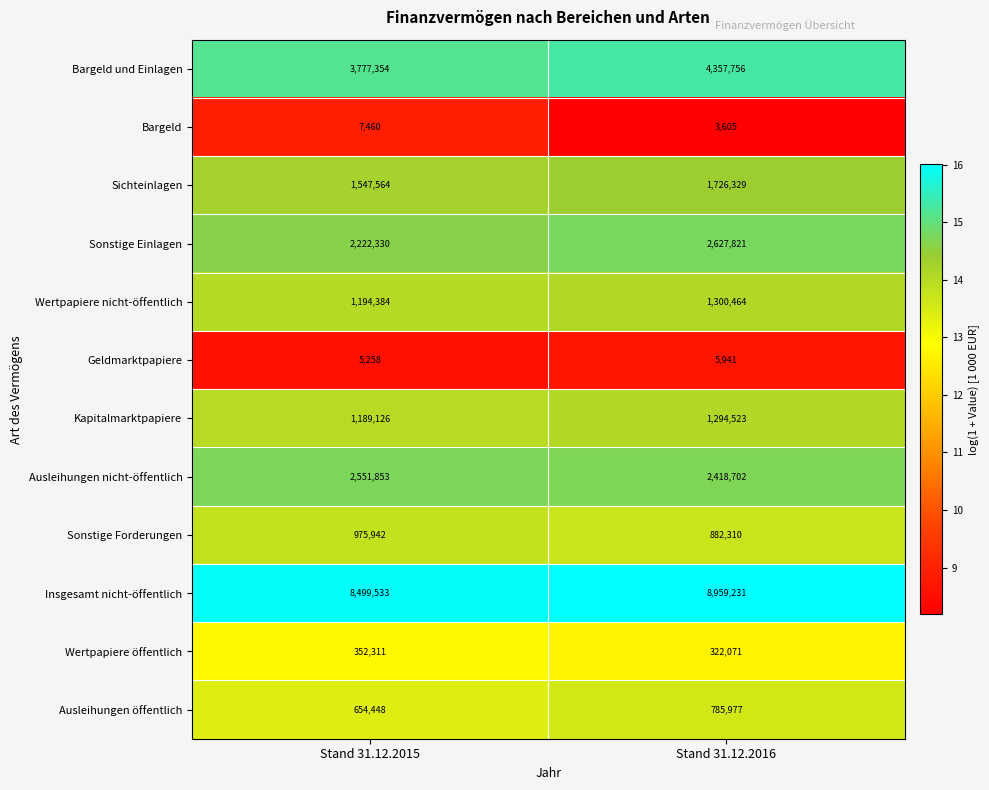

What is the spread (max minus min) of values at Stand 31.12.2016?

8955626